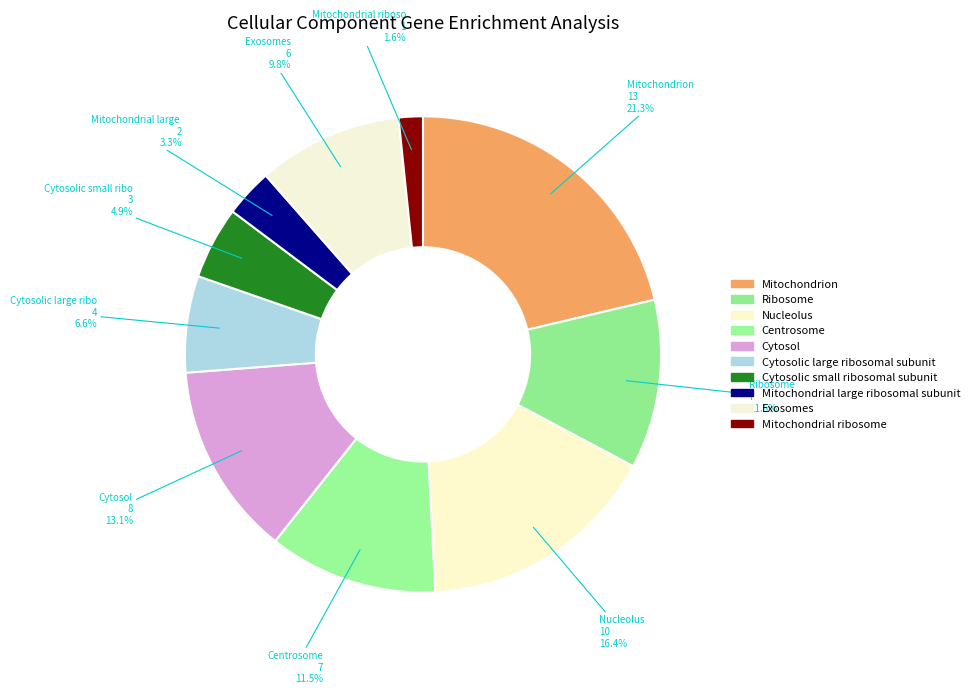

How many segments does this pie chart have?

10